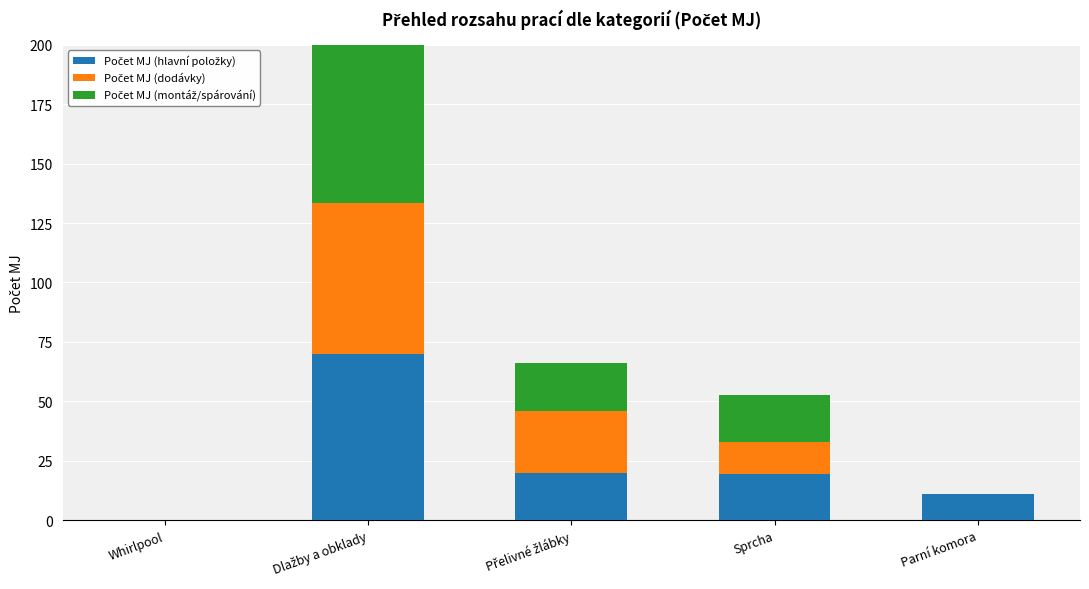

At which category is the sum across all series the highest?

Dlažby a obklady